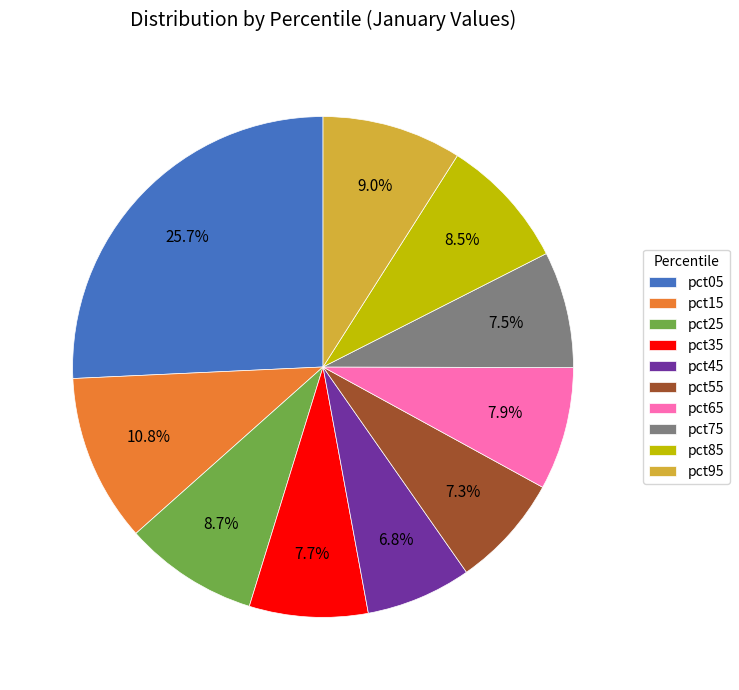

To the nearest percent, what is the difference between the pct25 and pct35 slice percentages?

1%